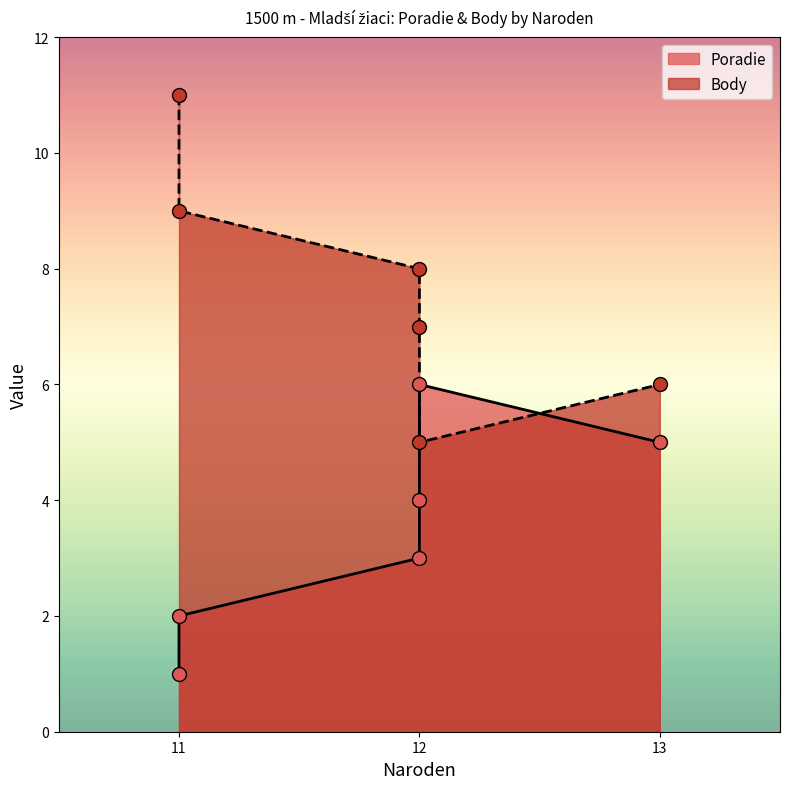

What is the total value across all series at 13?

11